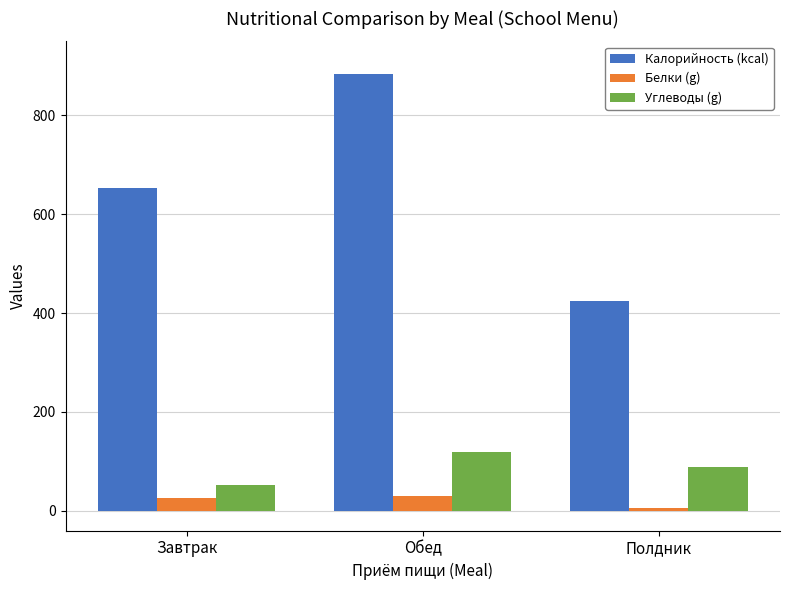

What is the difference between the maximum and minimum values in the Белки (g) series?

24.7